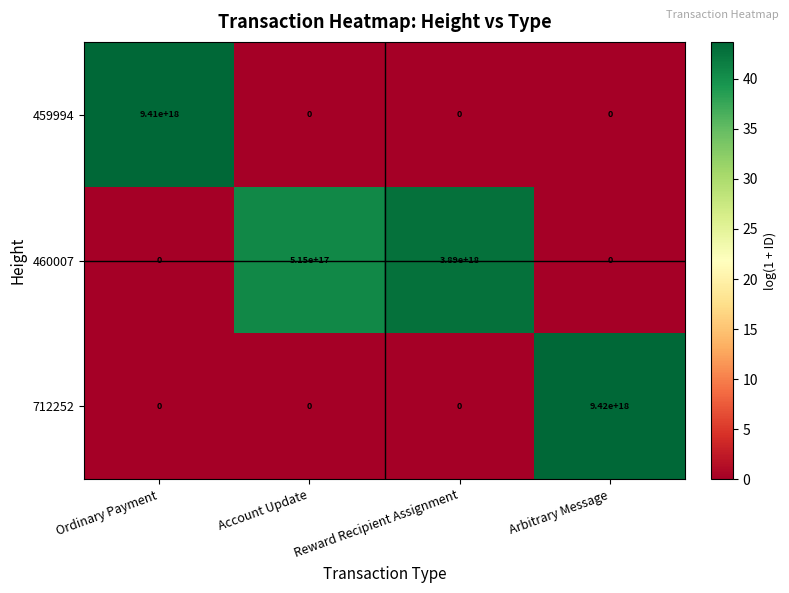

Where is 712252 nearest to the value 4710000000000000000?

Ordinary Payment